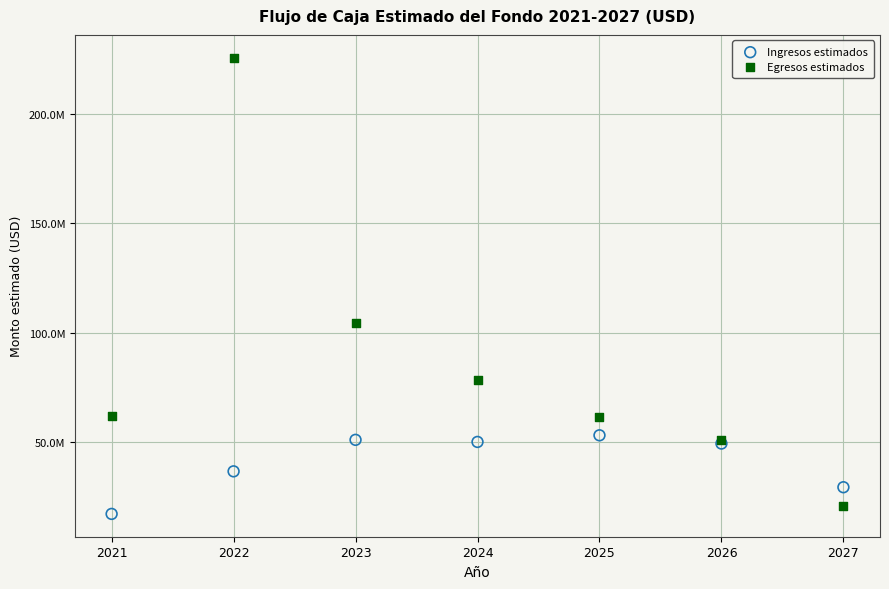

Which series has the largest Y range (max minus min)?

Egresos estimados